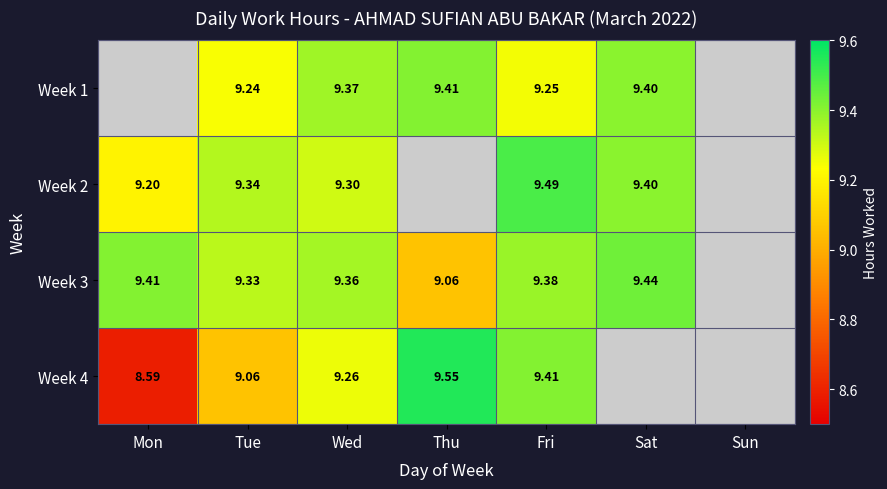

Is the value of Week 1 at Thu greater than the value of Week 2 at Tue?

Yes